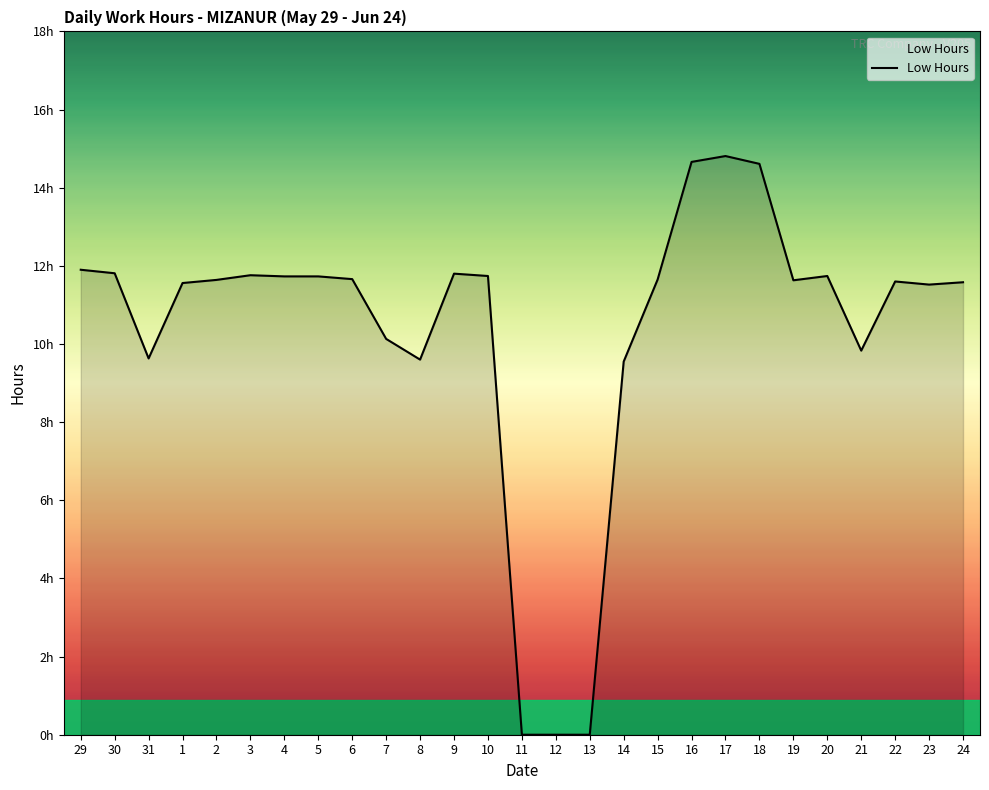

Is it true that the value at 24 is 11.6?

True